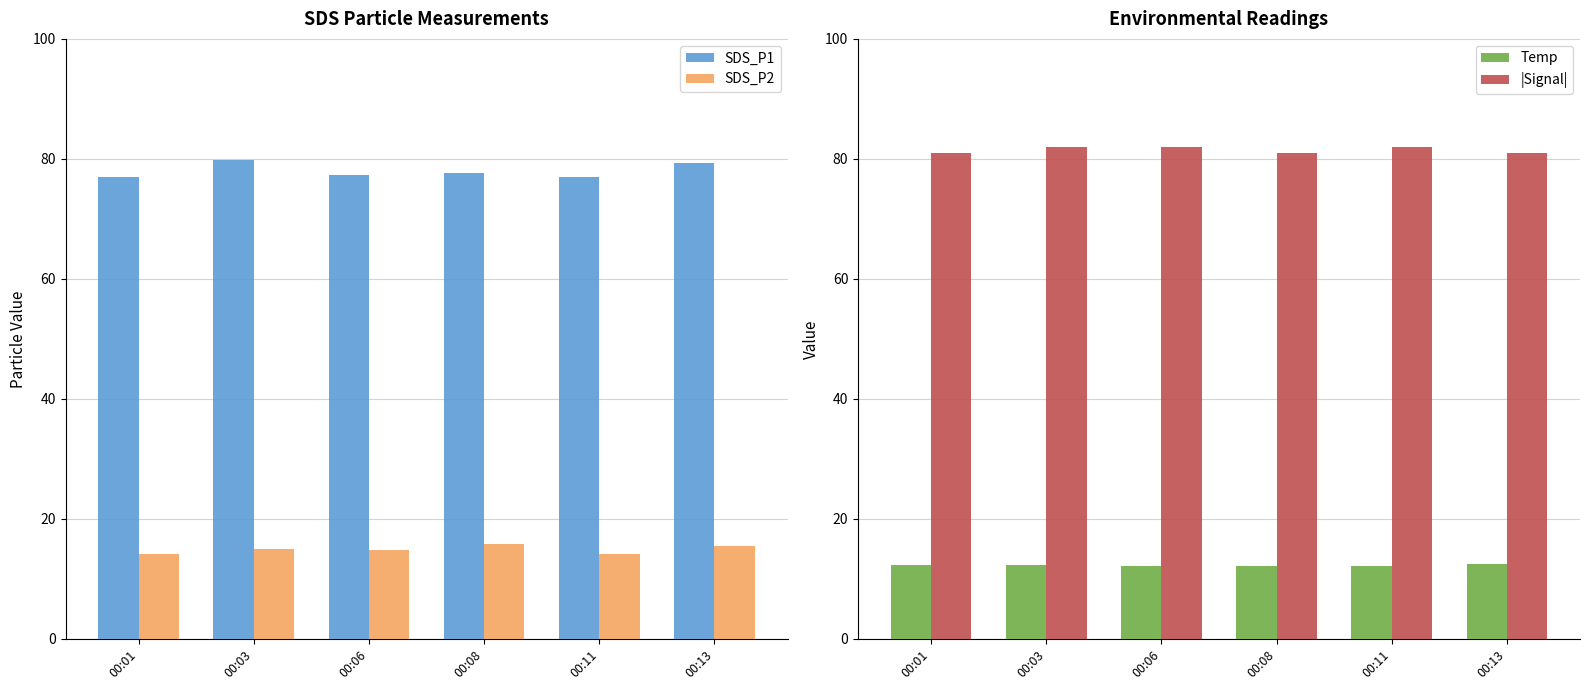

The value of SDS_P2 at 00:01 is 14.1. True or false?

True